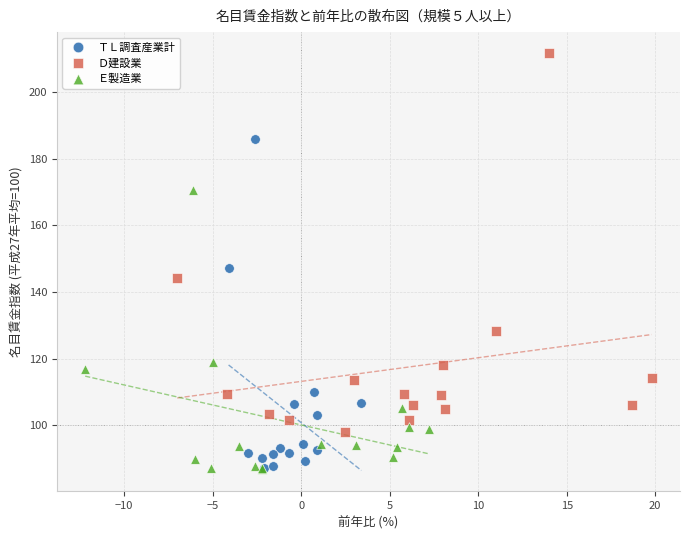

Which series has the largest Y range (max minus min)?

Ｄ建設業